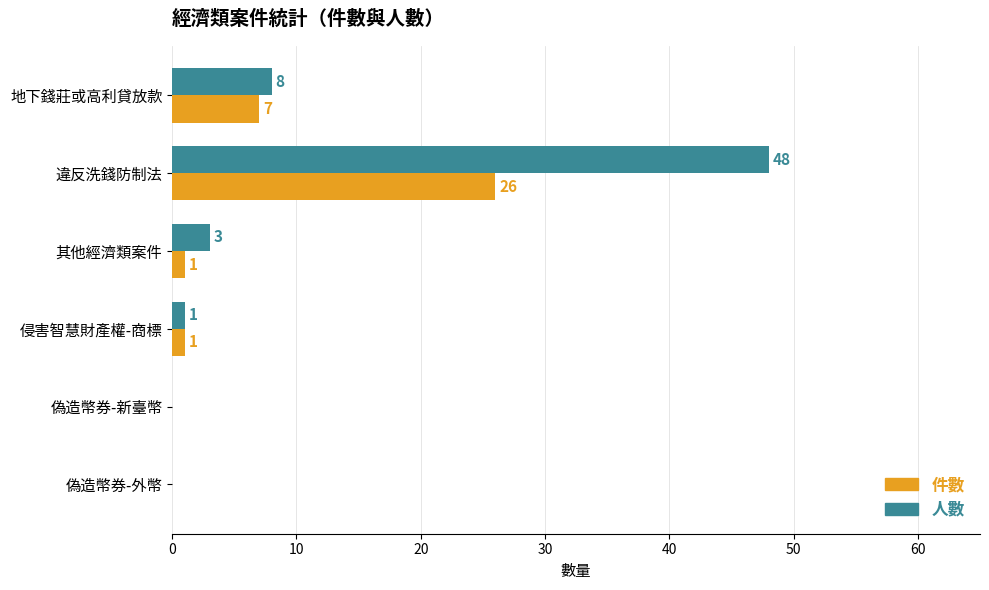

Which label corresponds to the largest value in the chart?

違反洗錢防制法